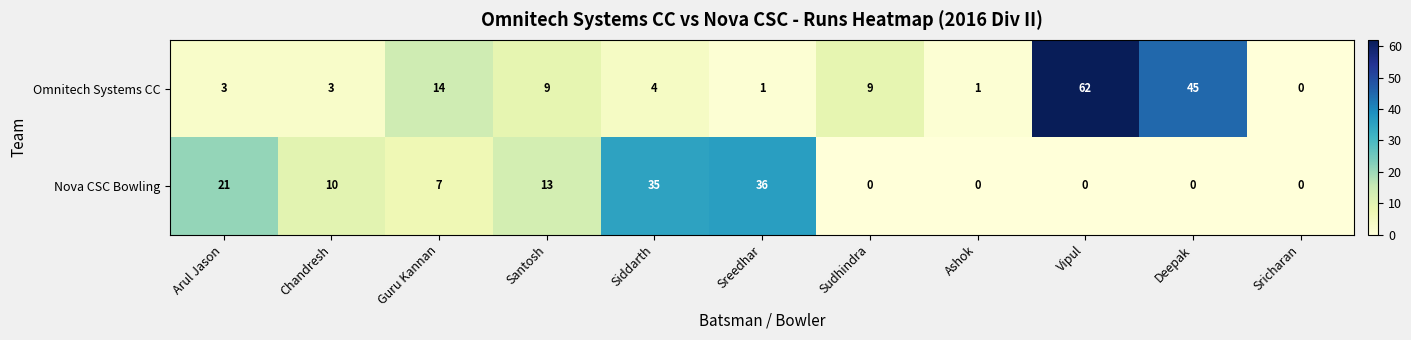

Which category has the highest value across all series?

Vipul